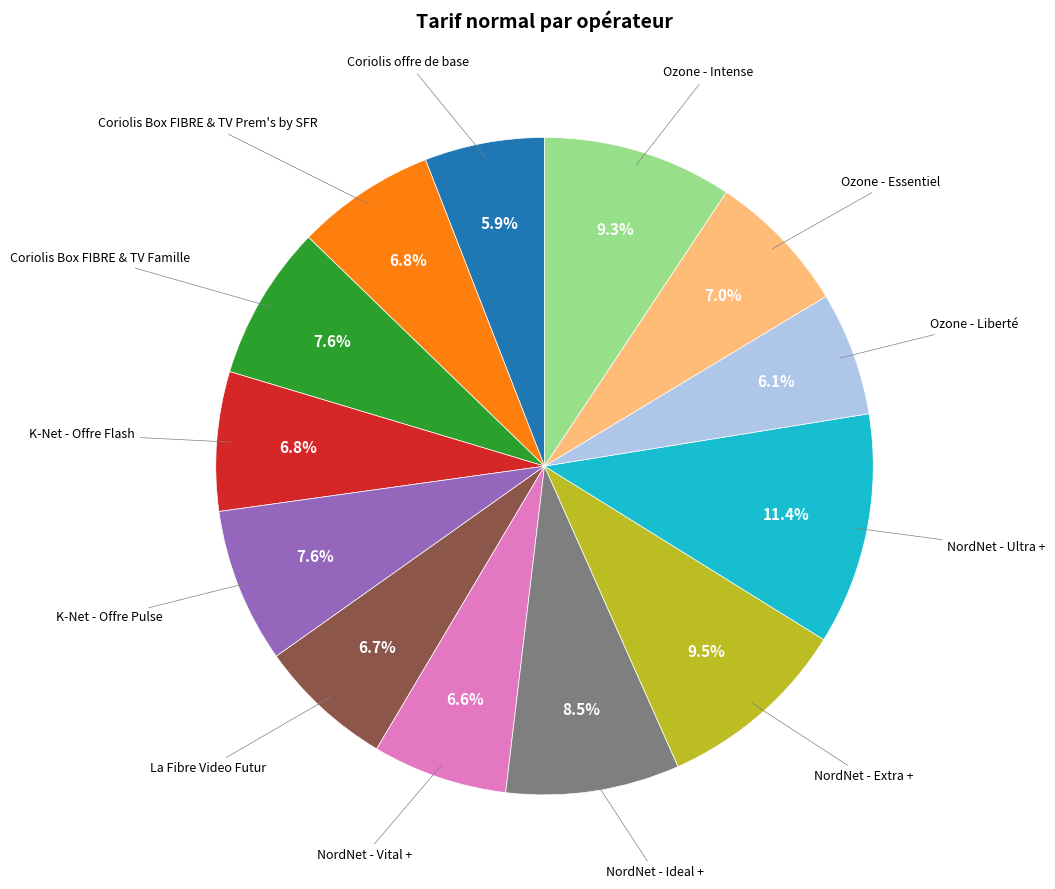

Does any single category account for the majority?

No